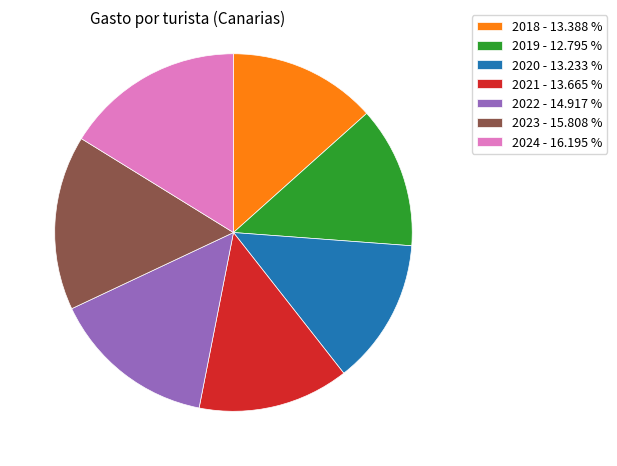

What is the ratio of the value at 2021 - 13.665 % to the value at 2020 - 13.233 %?

1.0